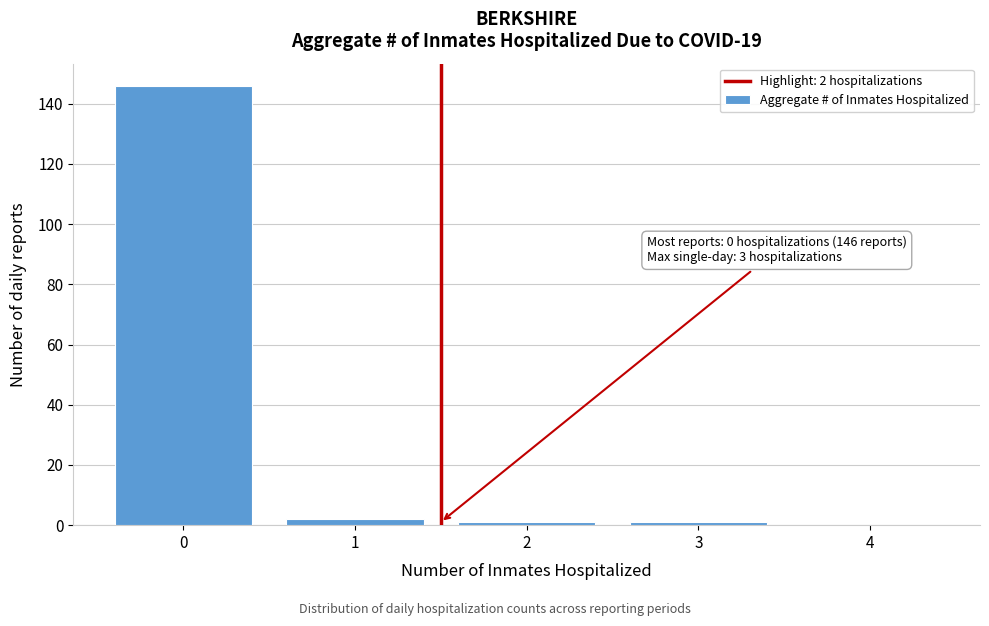

Reading left to right, list all the values displayed in this chart.

0=146	1=2	2=1	3=1	4=0